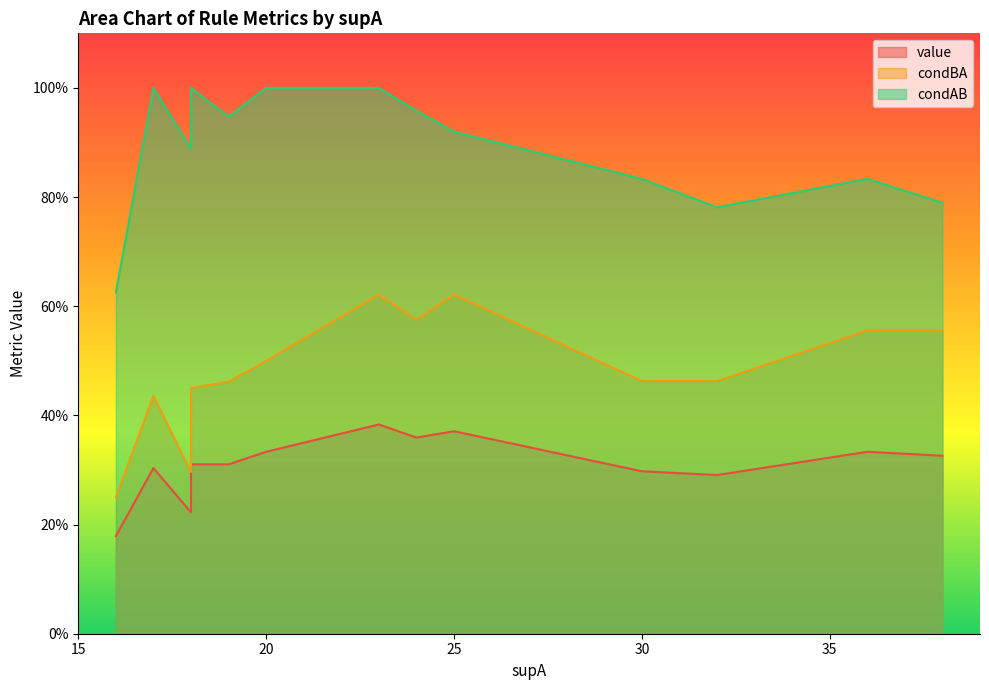

What is the difference between the maximum and minimum values in the condAB series?

0.4